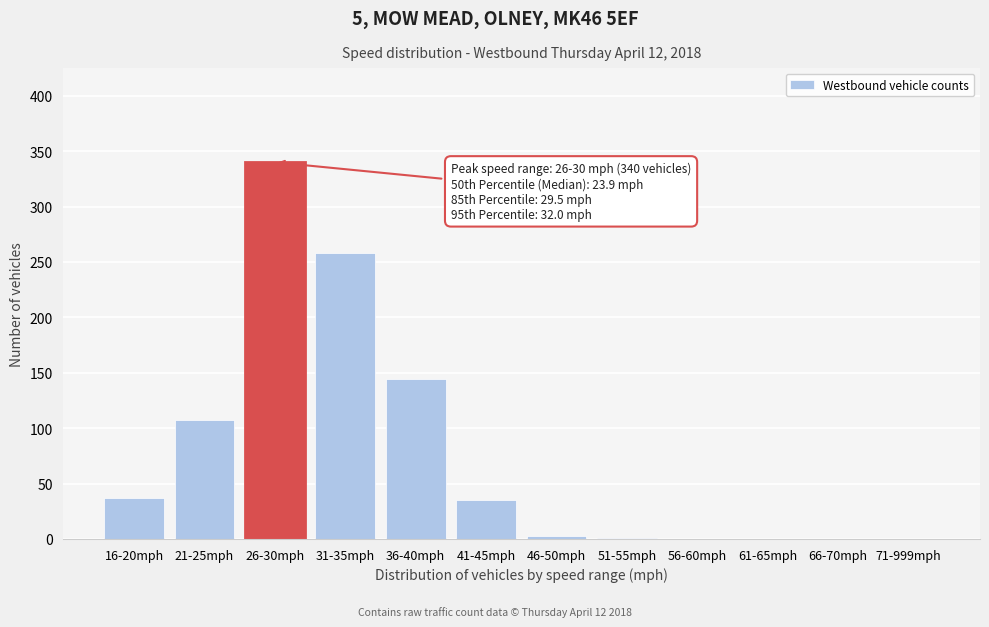

The chart shows a value of 0 at 71-999mph. True or false?

True